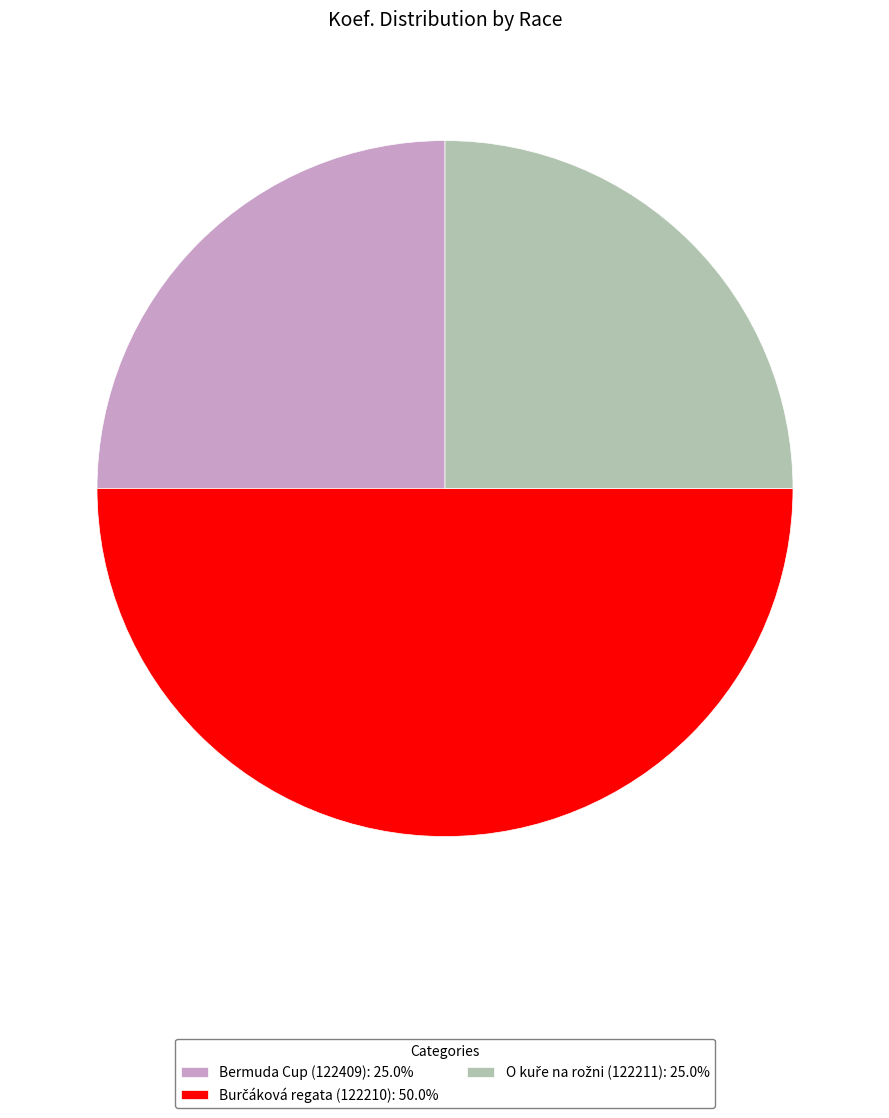

To the nearest percent, what portion does Burčáková regata (122210) represent?

50%